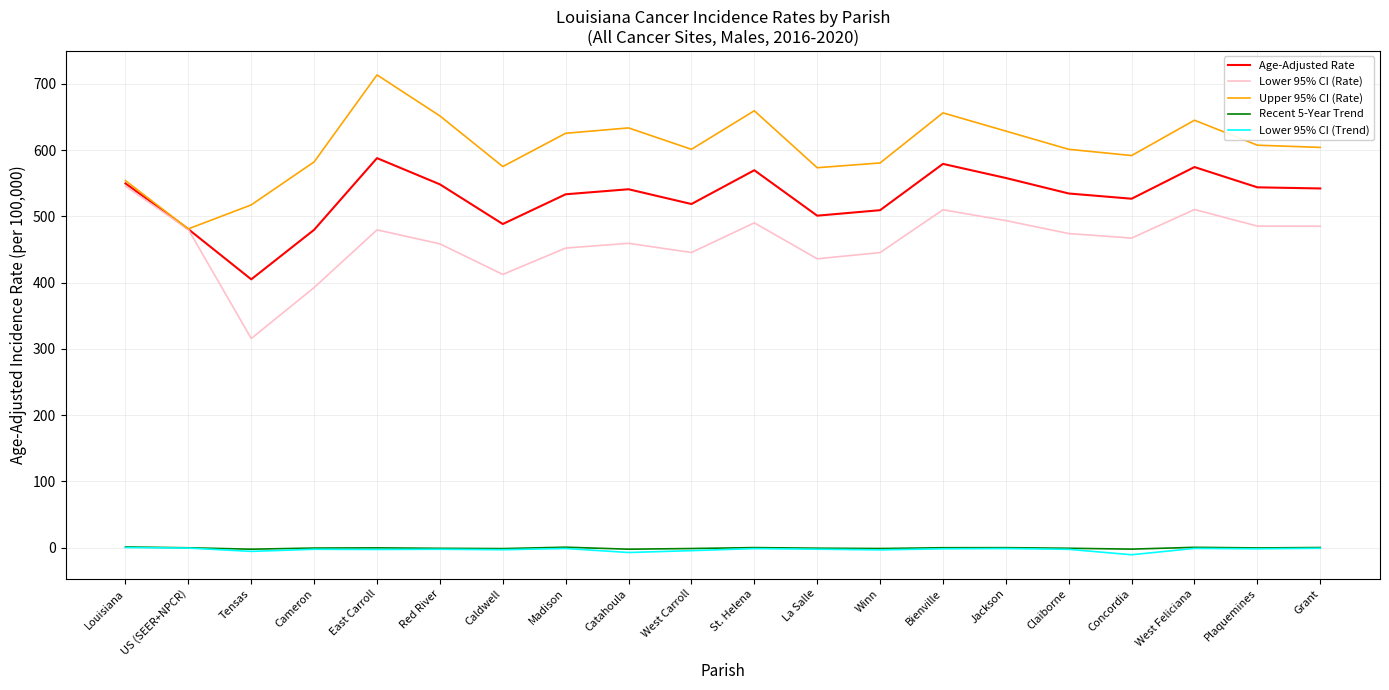

True or false: Recent 5-Year Trend and Lower 95% CI (Rate) intersect in this chart.

False